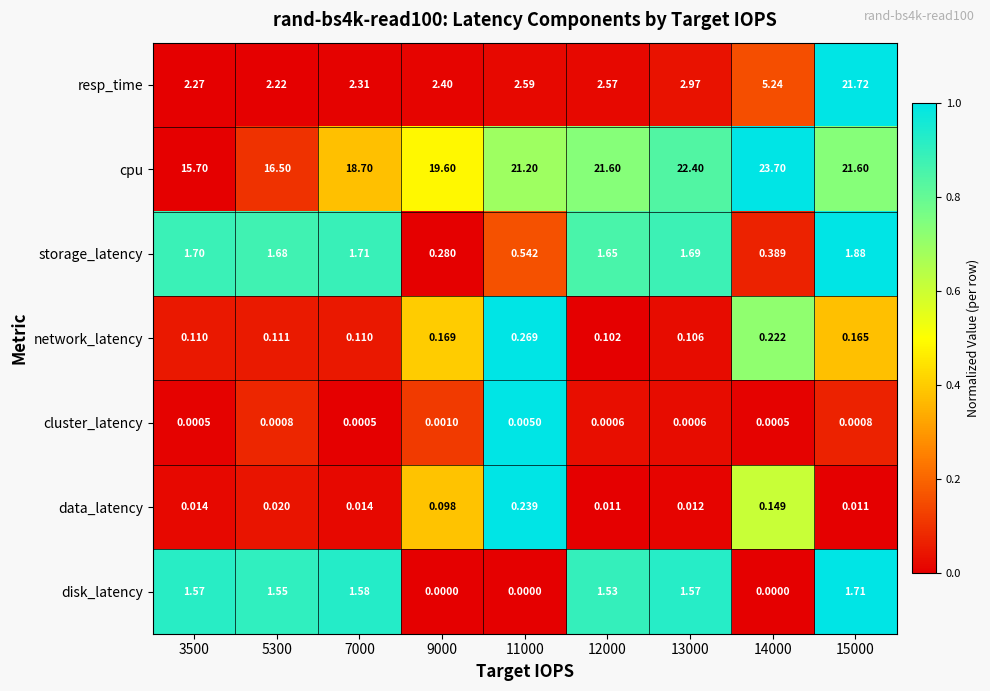

Which series has the largest range (max minus min)?

resp_time